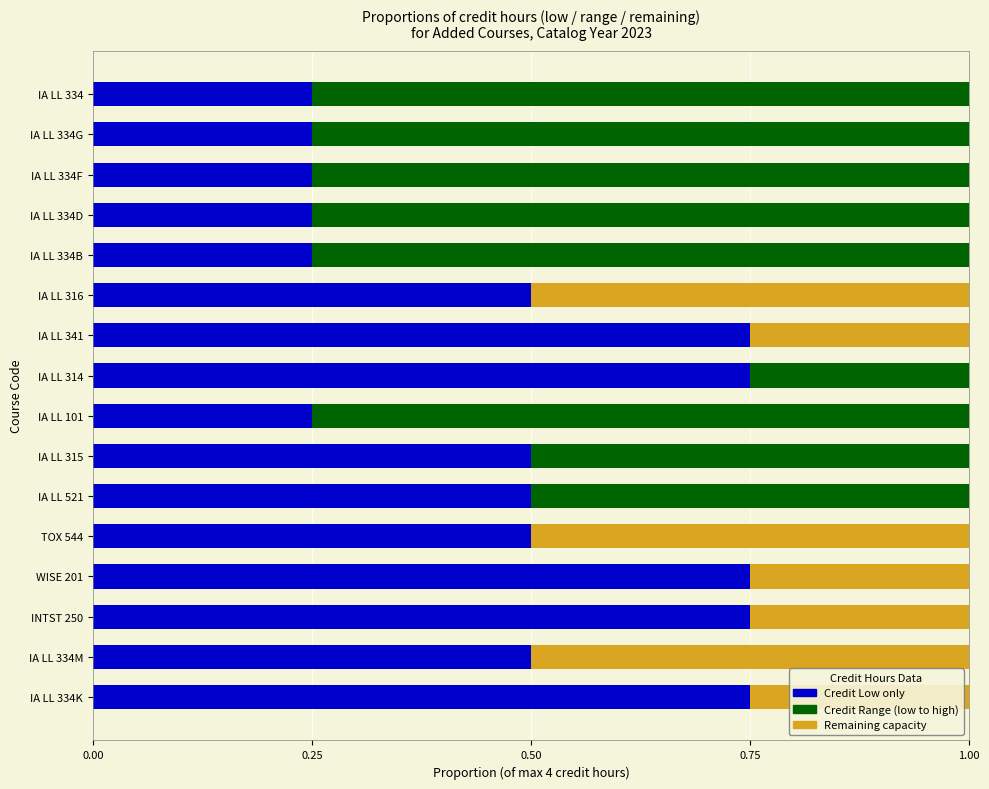

What is the total value across all series at IA LL 334K?

1.0